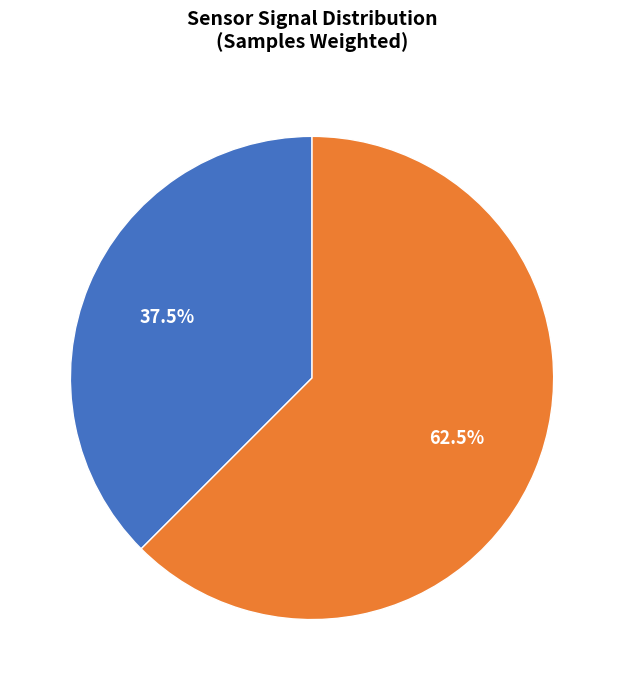

Is the sum of Signal < -45 and Signal >= -45 greater than half?

Yes